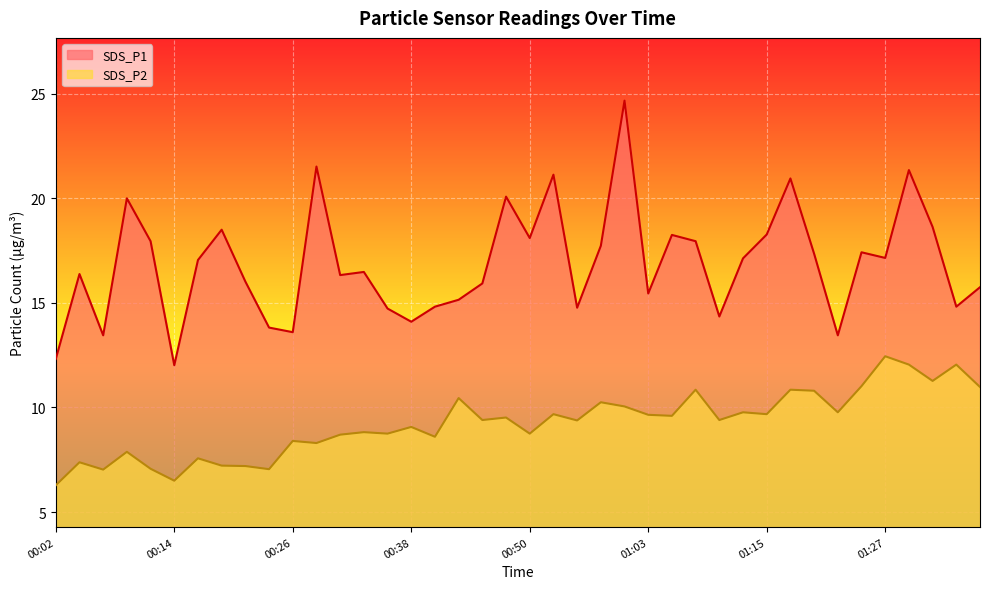

Which label corresponds to the largest value in the chart?

01:00